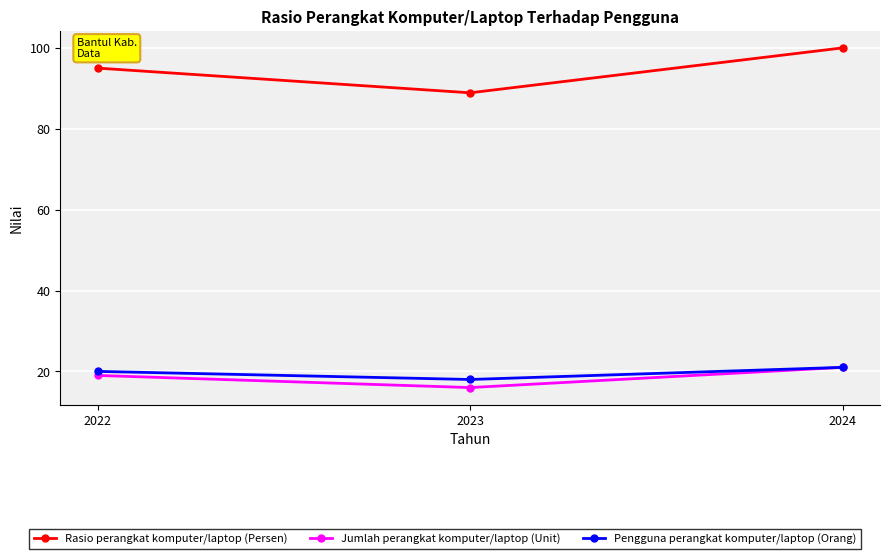

Which category has the highest value in the Pengguna perangkat komputer/laptop (Orang) series?

2024